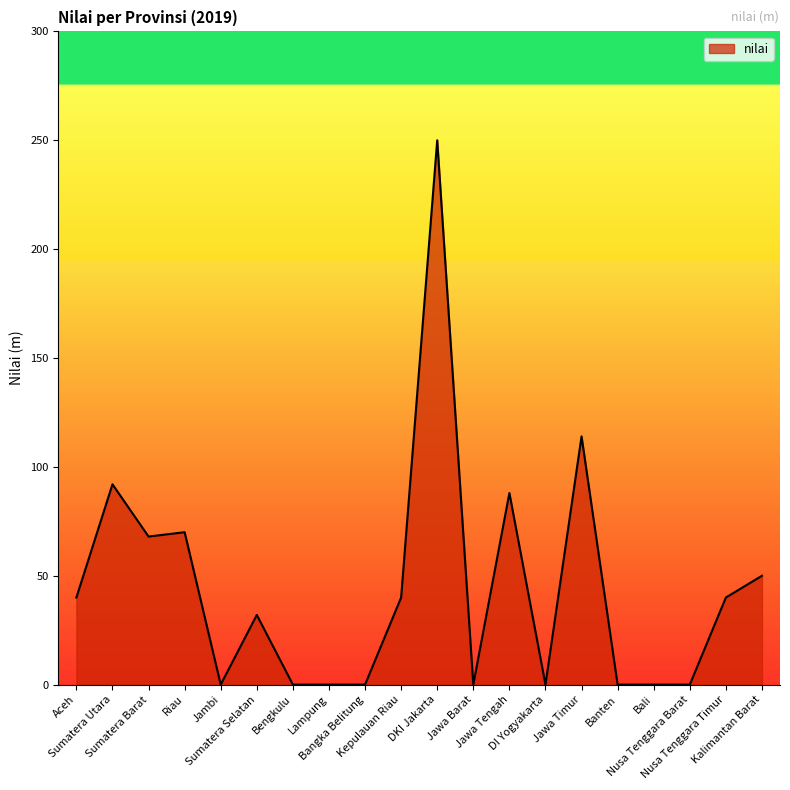

Approximately how many times larger is the value at Nusa Tenggara Timur compared to Jawa Tengah?

0.5